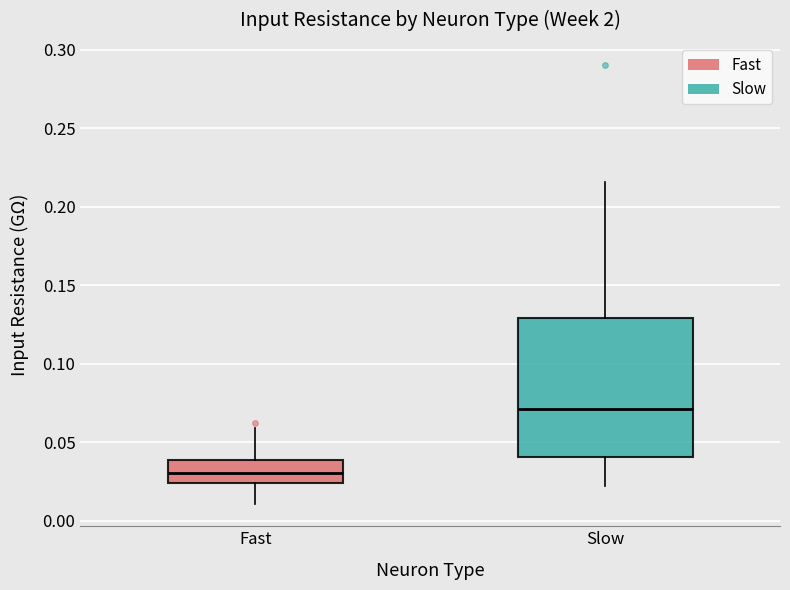

Reading left to right, read every box against the y-axis: the position of its median line, the range the box covers, and the ends of its whiskers. The values are not printed on the chart, so give them approximately, as read against the axis.

Fast: median 0.030, box 0.025 to 0.040, whiskers 0.010 to 0.060
Slow: median 0.070, box 0.040 to 0.130, whiskers 0.020 to 0.215